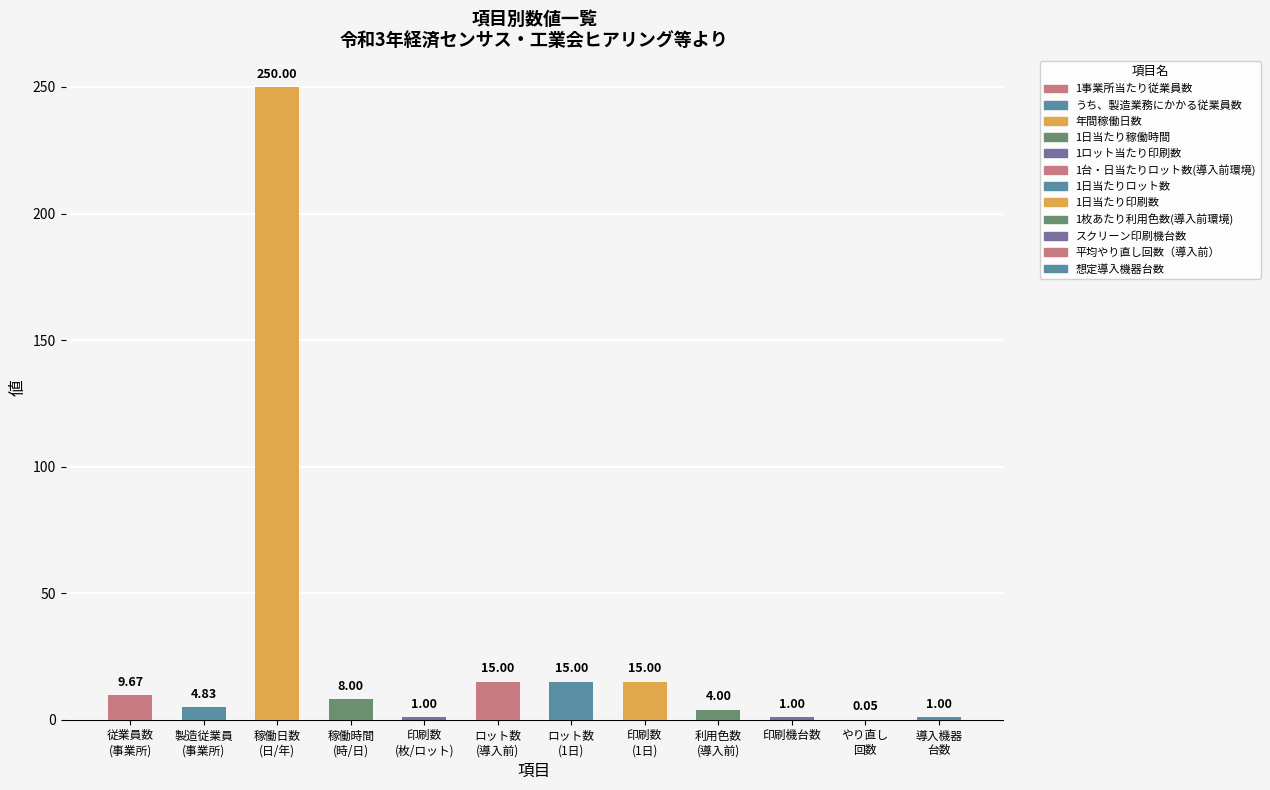

What is the minimum value shown in the chart?

0.1